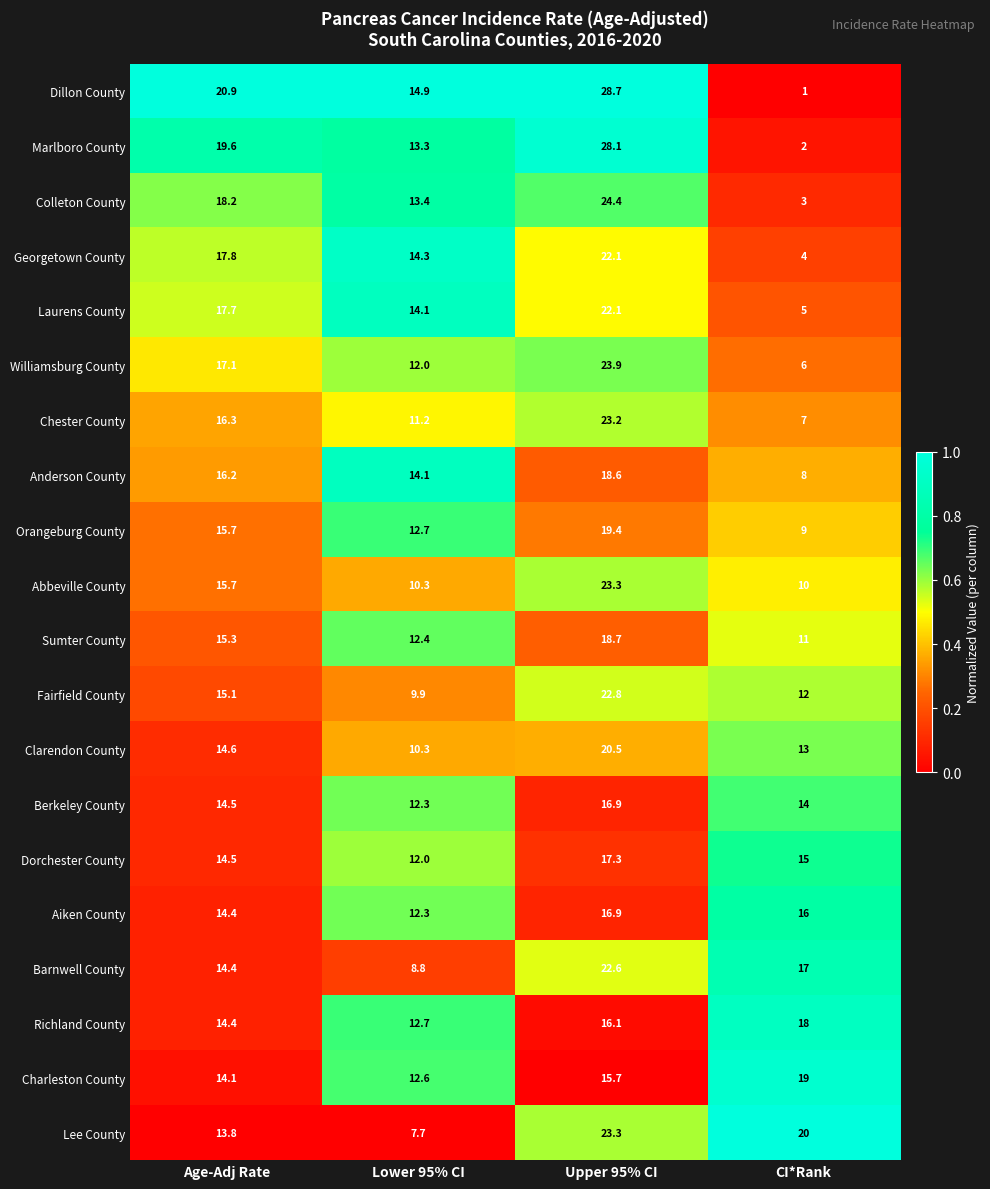

Which series has the largest range (max minus min)?

Dillon County